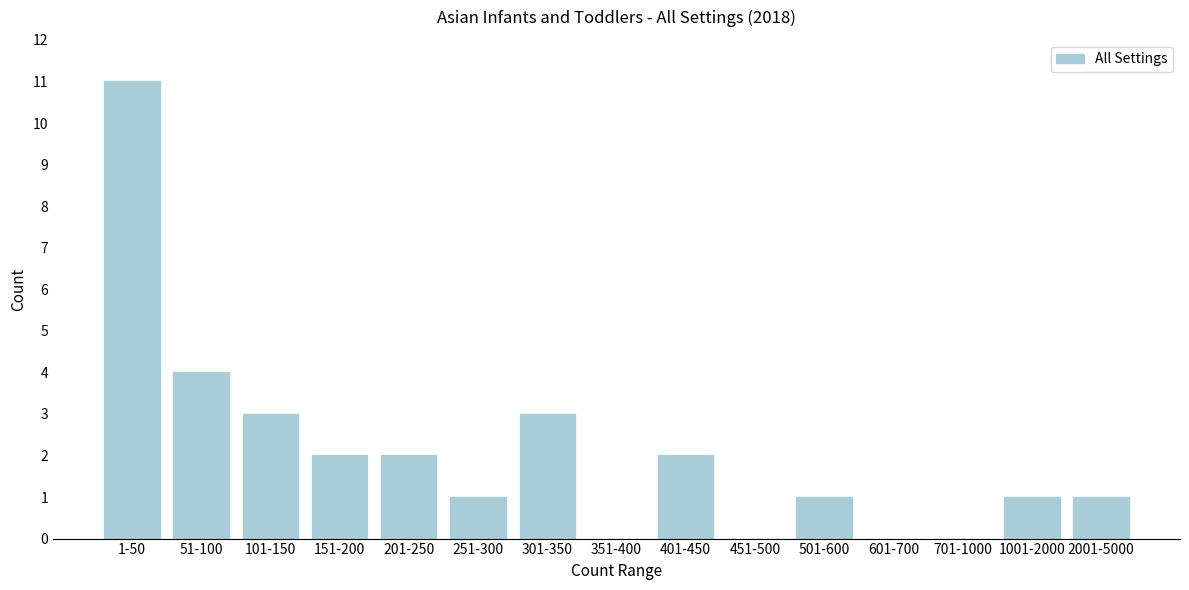

Reading left to right, transcribe all the data shown in this chart.

1-50=11	51-100=4	101-150=3	151-200=2	201-250=2	251-300=1	301-350=3	351-400=0	401-450=2	451-500=0	501-600=1	601-700=0	701-1000=0	1001-2000=1	2001-5000=1